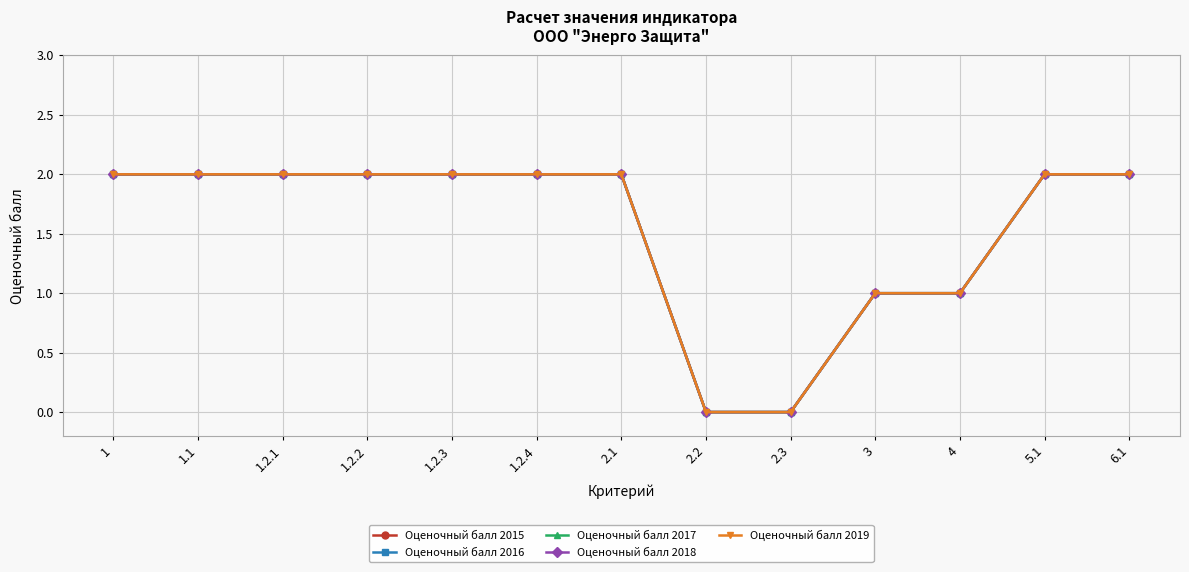

Does the chart have visible grid lines?

Yes